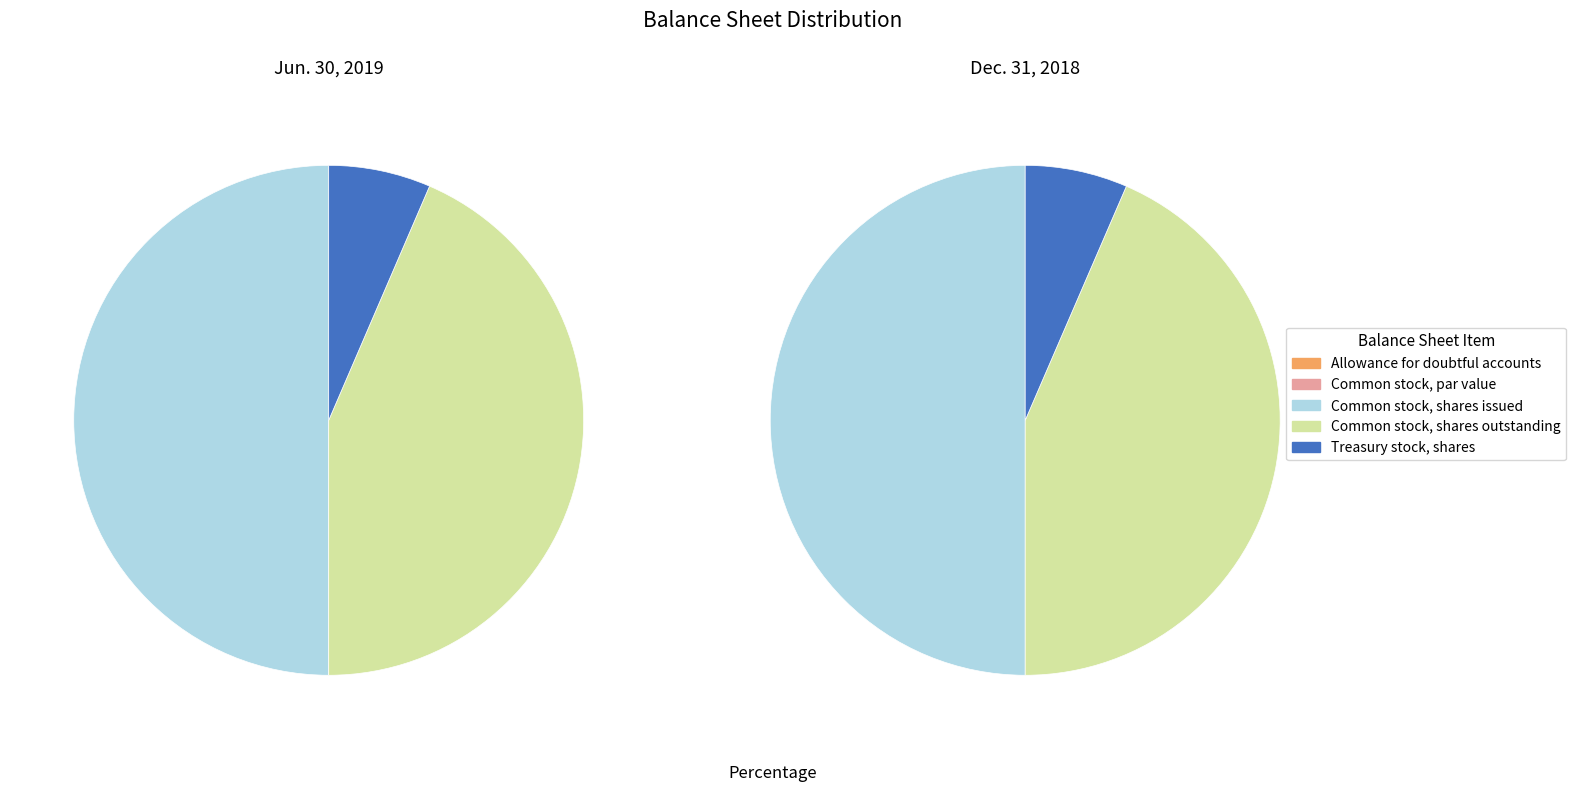

Which slice is the largest?

Common stock, shares issued